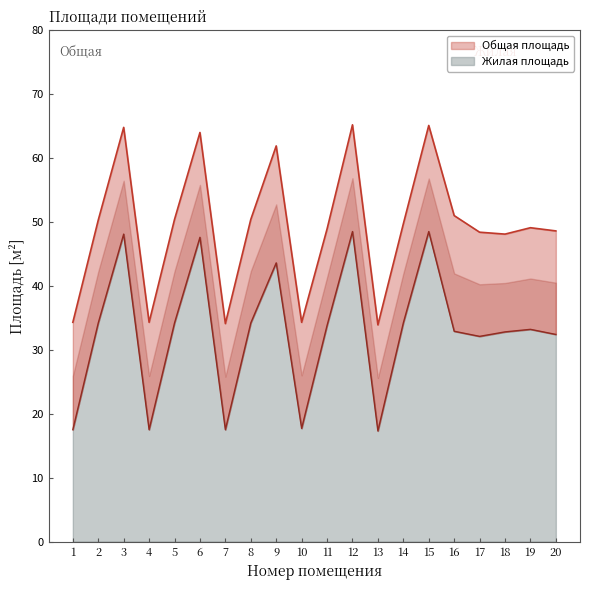

Does the chart display data point markers on the line(s)?

No